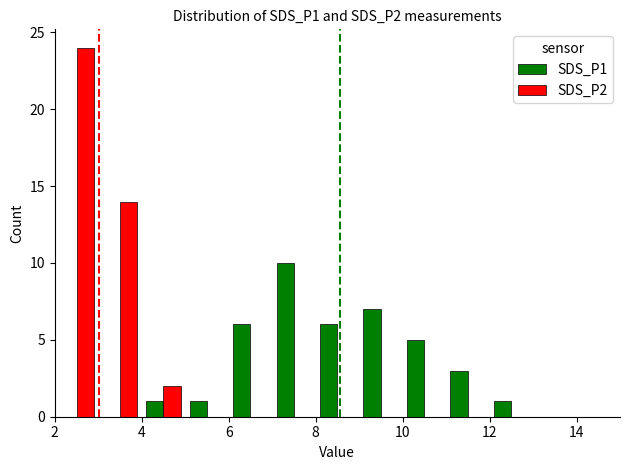

What is the maximum value shown in the chart?

24